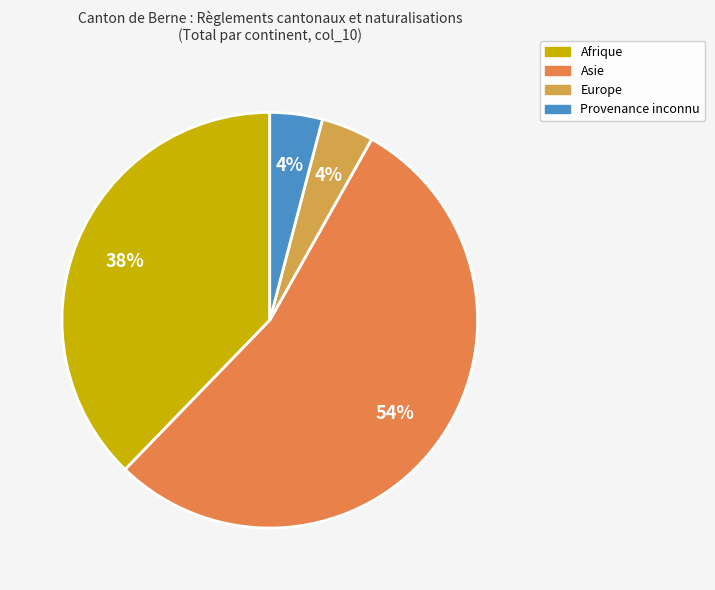

How many slices are in this pie chart?

4